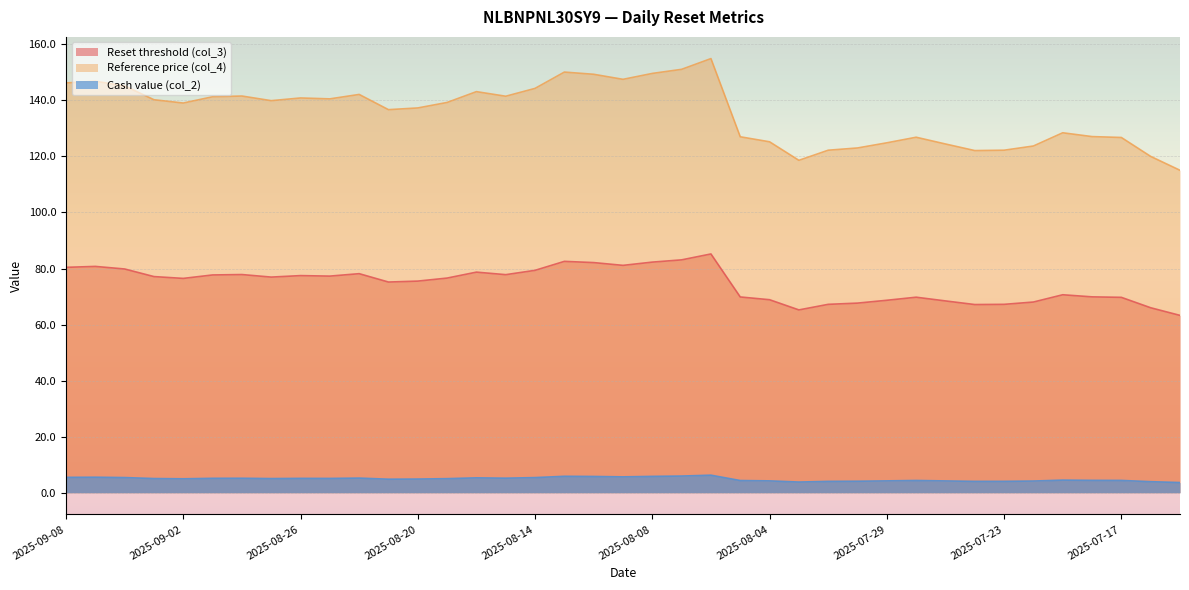

What is the sum of all Cash value (col_2) values?

189.7